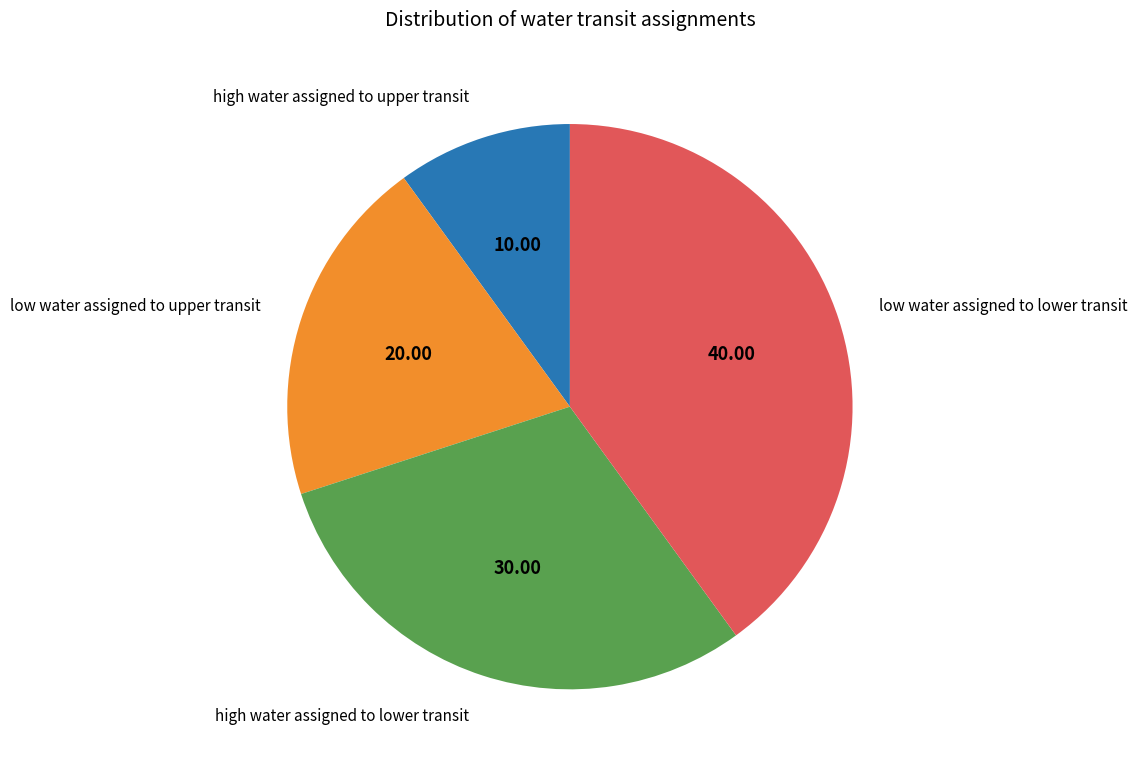

Count the number of slices in the pie.

4